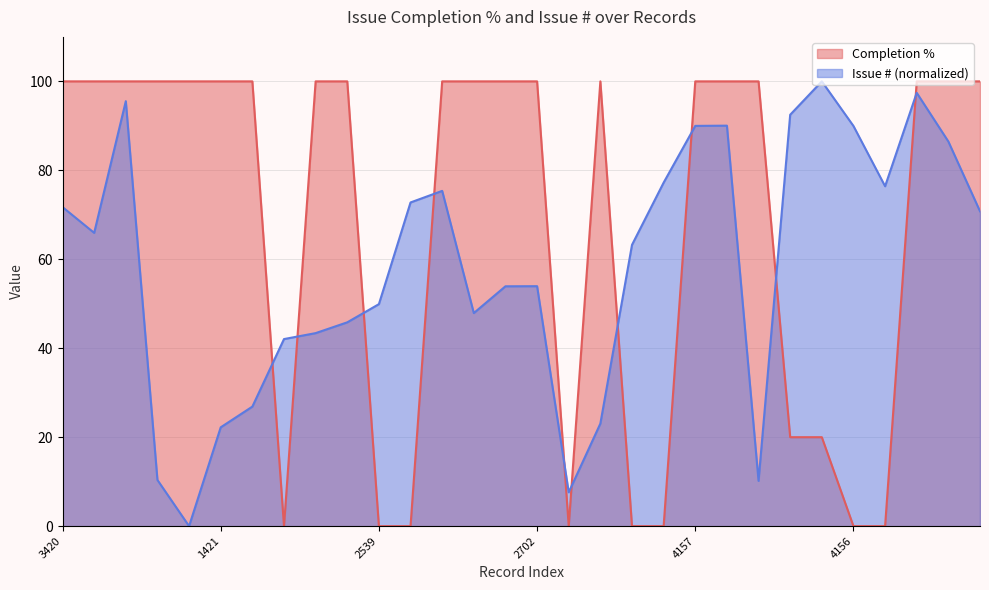

The Issue # series shows 90.0 at 4156. True or false?

True